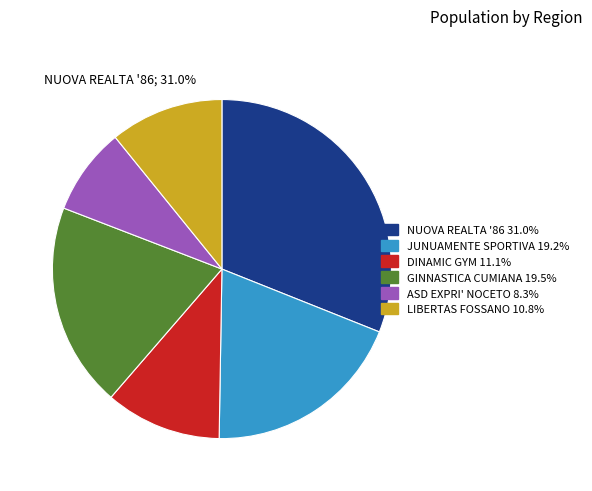

Is the sum of GINNASTICA CUMIANA and JUNUAMENTE SPORTIVA greater than half?

No